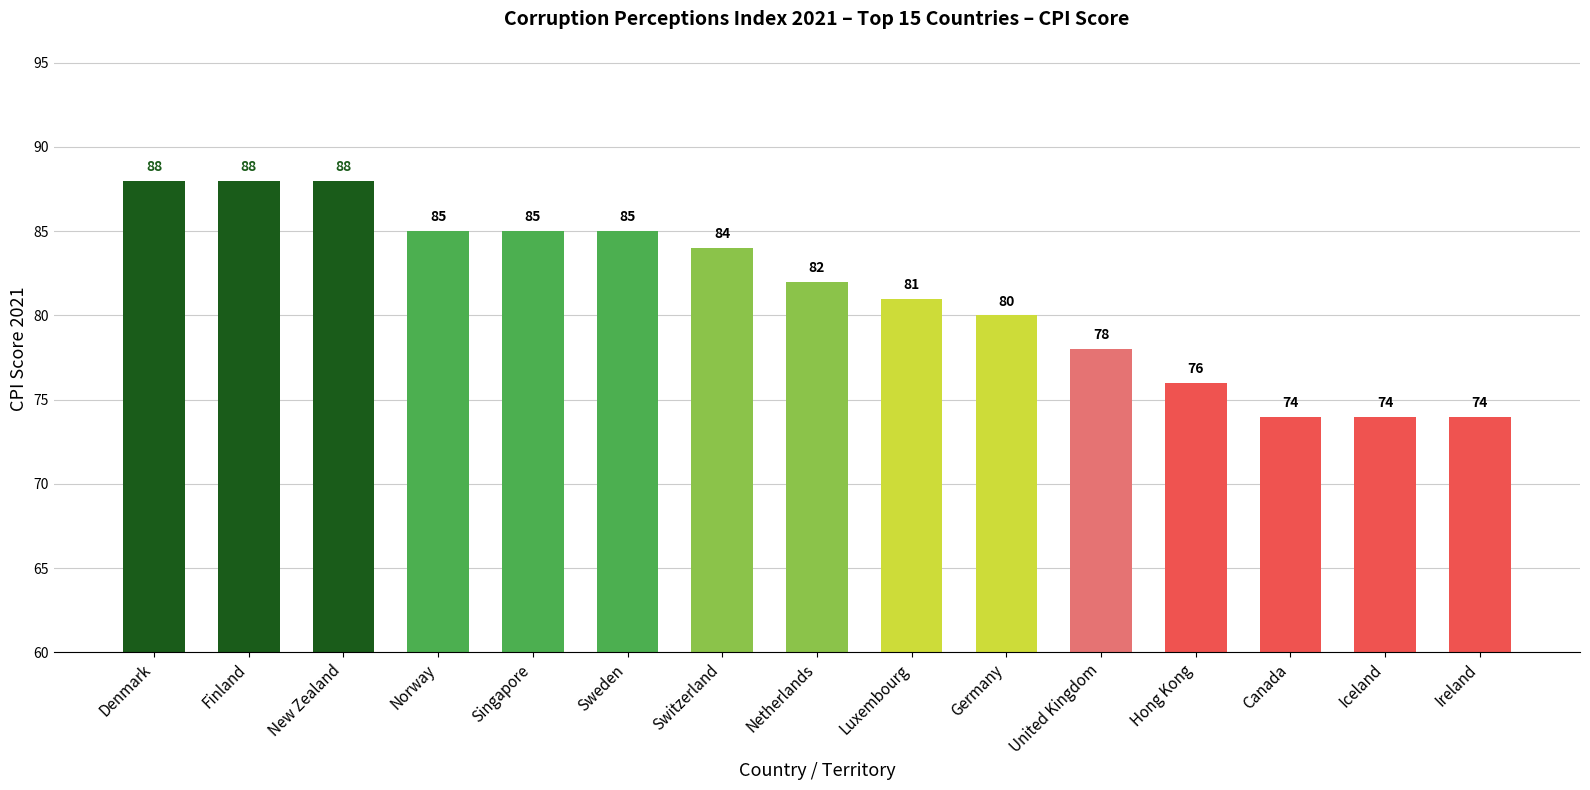

The value at Switzerland is 58. True or false?

False